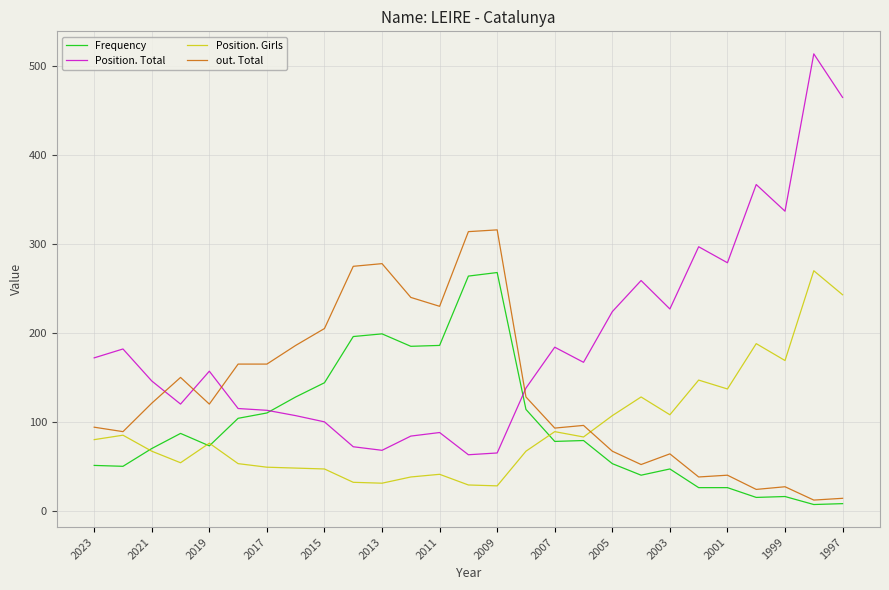

Which series has the widest spread of values?

Position. Total